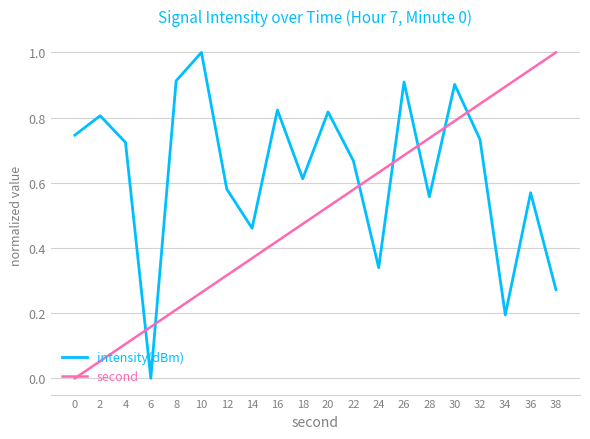

What is the difference between the maximum and minimum values in the second series?

1.0